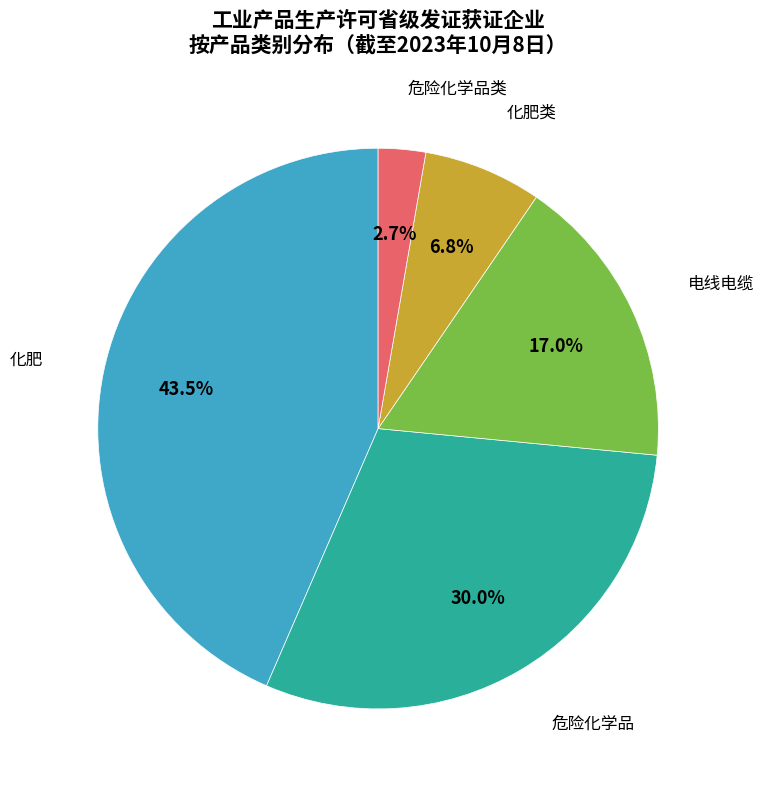

To the nearest percent, what is the difference between the 危险化学品类 and 电线电缆 slice percentages?

14%